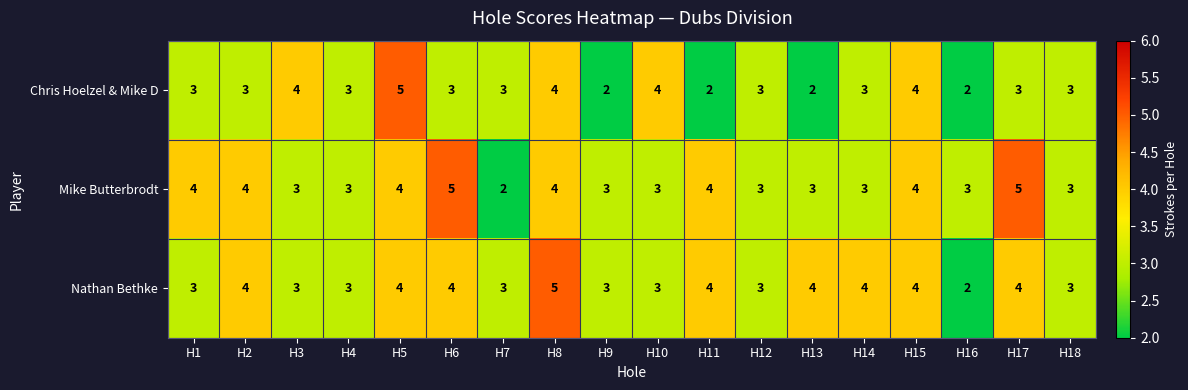

At which label does Chris Hoelzel & Mike D reach its peak?

H5